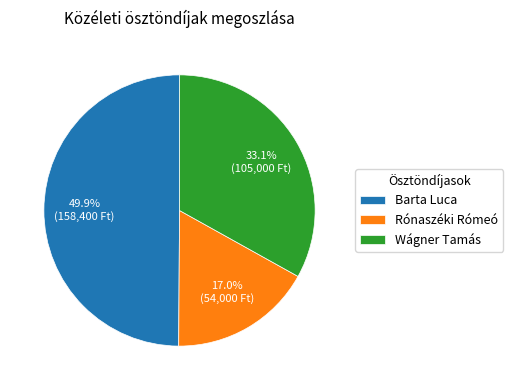

To the nearest percent, what is the difference between the largest and smallest slice percentages?

33%